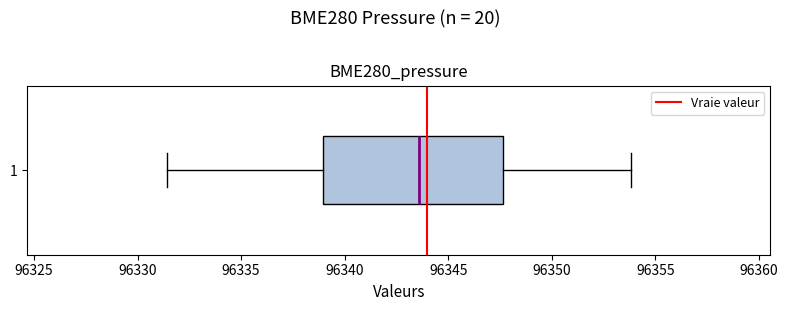

Where is the right edge of the box at y = 1 on the x-axis? The values are not printed on the chart, so give them approximately, as read against the axis.

96347.5